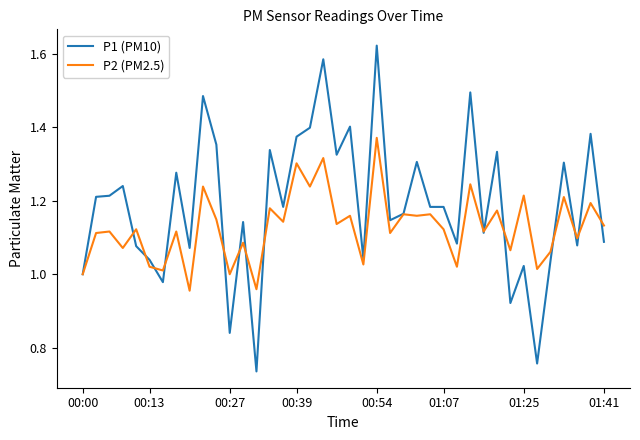

Rank the series by their average value, from highest to lowest.

P1 (PM10), P2 (PM2.5)